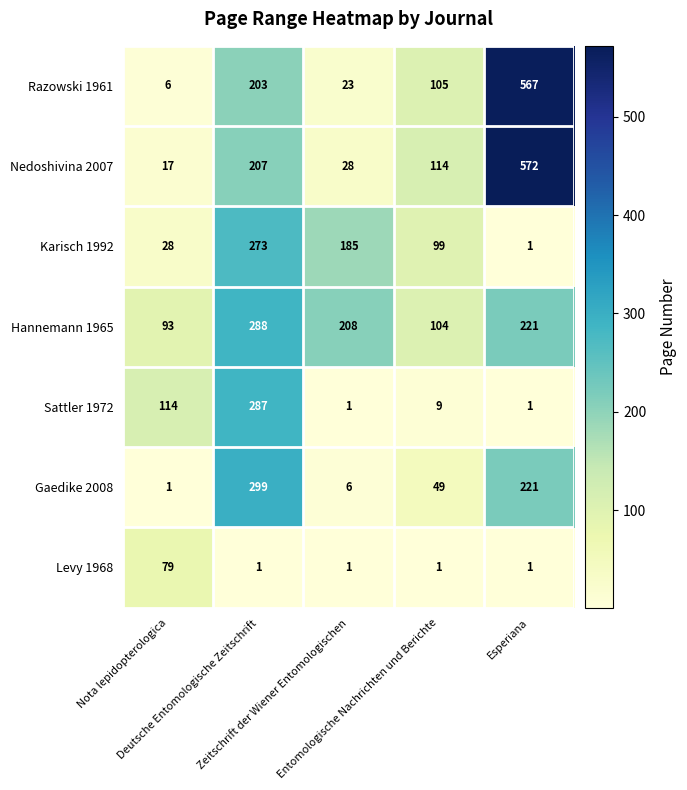

What is the highest value of the Nedoshivina 2007 series?

572